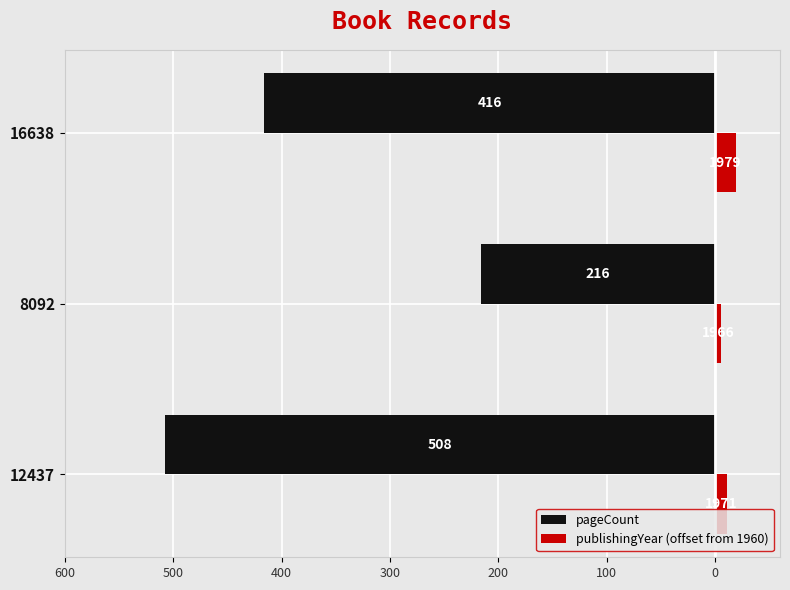

Which series has the widest spread of values?

pageCount